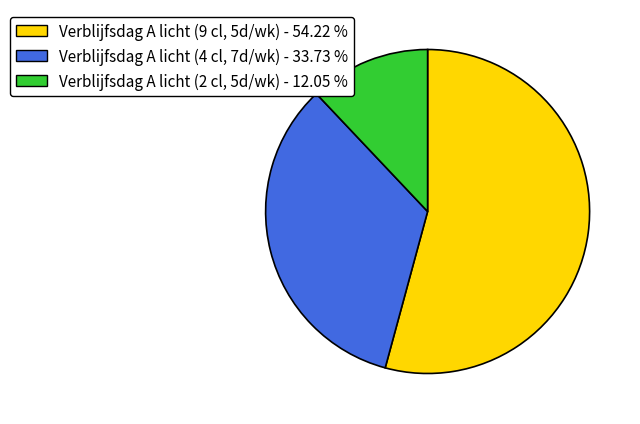

Which category has the smallest portion of the pie?

Verblijfsdag A licht (2 cl, 5d/wk) - 12.05 %